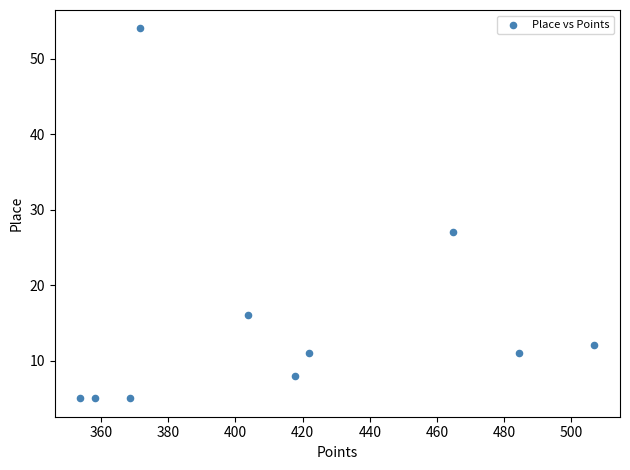

What Y value in the scatter plot is closest to 29?

27